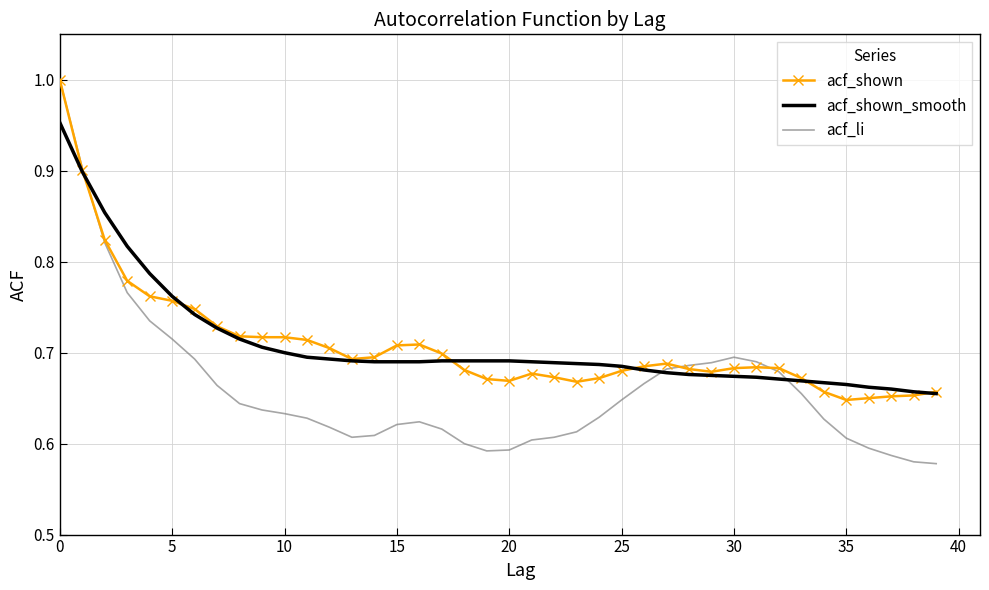

Which series has the widest spread of values?

acf_li